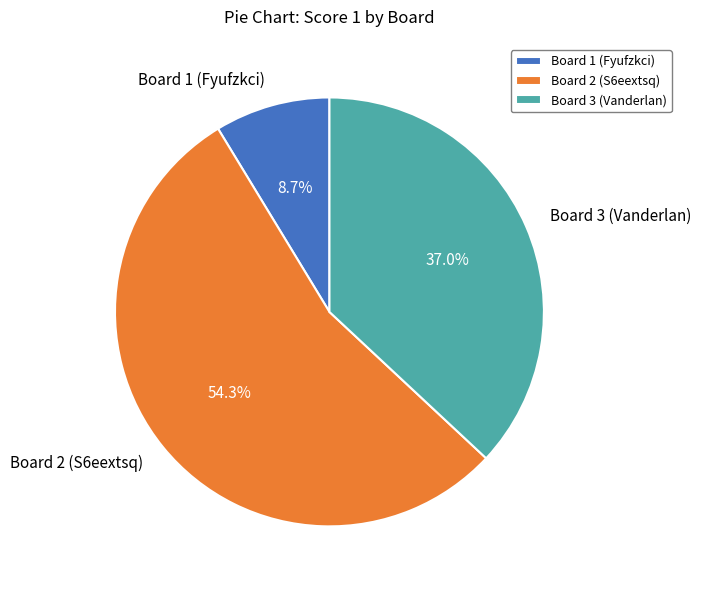

How many segments does this pie chart have?

3